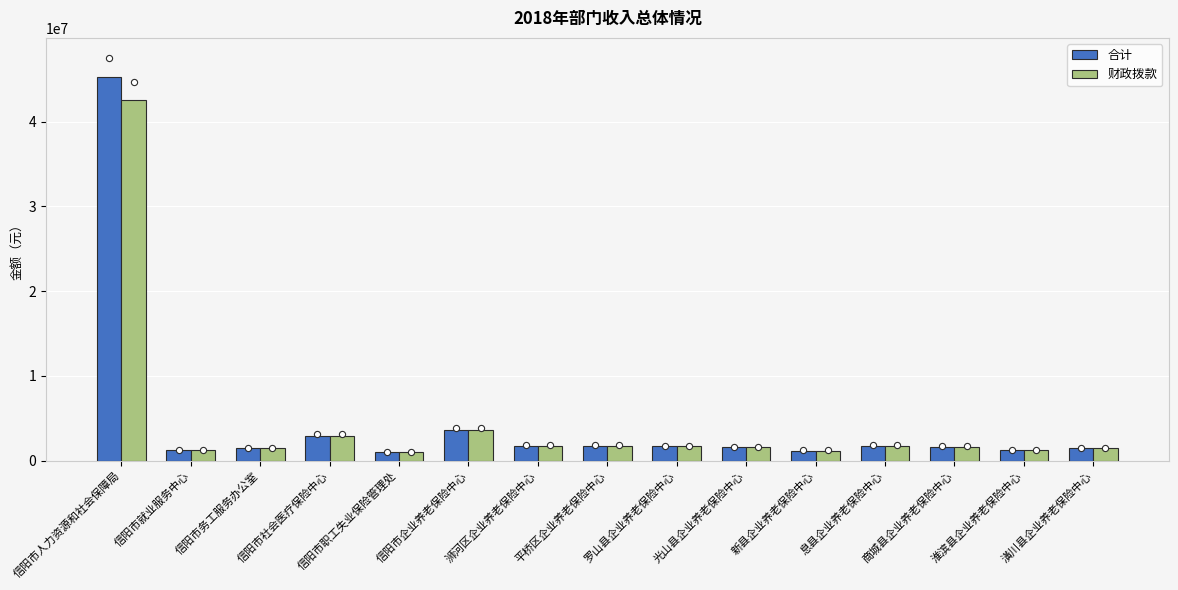

What is the total value across all series at 信阳市社会医疗保险中心?

5882916